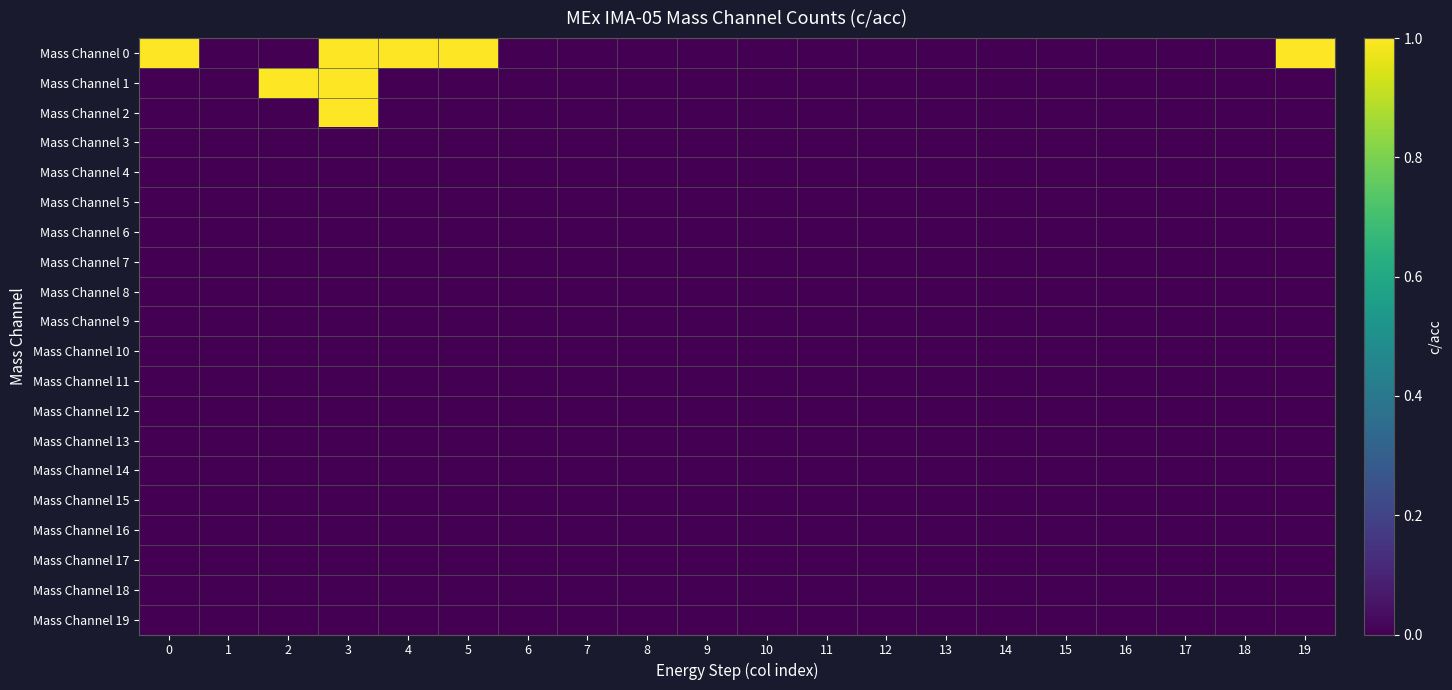

Reading left to right, extract all data points from this chart.

Mass Channel 0: 0=1	1=0	2=0	3=1	4=1	5=1	6=0	7=0	8=0	9=0	10=0	11=0	12=0	13=0	14=0	15=0	16=0	17=0	18=0	19=1
Mass Channel 1: 0=0	1=0	2=1	3=1	4=0	5=0	6=0	7=0	8=0	9=0	10=0	11=0	12=0	13=0	14=0	15=0	16=0	17=0	18=0	19=0
Mass Channel 2: 0=0	1=0	2=0	3=1	4=0	5=0	6=0	7=0	8=0	9=0	10=0	11=0	12=0	13=0	14=0	15=0	16=0	17=0	18=0	19=0
Mass Channel 3: 0=0	1=0	2=0	3=0	4=0	5=0	6=0	7=0	8=0	9=0	10=0	11=0	12=0	13=0	14=0	15=0	16=0	17=0	18=0	19=0
Mass Channel 4: 0=0	1=0	2=0	3=0	4=0	5=0	6=0	7=0	8=0	9=0	10=0	11=0	12=0	13=0	14=0	15=0	16=0	17=0	18=0	19=0
Mass Channel 5: 0=0	1=0	2=0	3=0	4=0	5=0	6=0	7=0	8=0	9=0	10=0	11=0	12=0	13=0	14=0	15=0	16=0	17=0	18=0	19=0
Mass Channel 6: 0=0	1=0	2=0	3=0	4=0	5=0	6=0	7=0	8=0	9=0	10=0	11=0	12=0	13=0	14=0	15=0	16=0	17=0	18=0	19=0
Mass Channel 7: 0=0	1=0	2=0	3=0	4=0	5=0	6=0	7=0	8=0	9=0	10=0	11=0	12=0	13=0	14=0	15=0	16=0	17=0	18=0	19=0
Mass Channel 8: 0=0	1=0	2=0	3=0	4=0	5=0	6=0	7=0	8=0	9=0	10=0	11=0	12=0	13=0	14=0	15=0	16=0	17=0	18=0	19=0
Mass Channel 9: 0=0	1=0	2=0	3=0	4=0	5=0	6=0	7=0	8=0	9=0	10=0	11=0	12=0	13=0	14=0	15=0	16=0	17=0	18=0	19=0
Mass Channel 10: 0=0	1=0	2=0	3=0	4=0	5=0	6=0	7=0	8=0	9=0	10=0	11=0	12=0	13=0	14=0	15=0	16=0	17=0	18=0	19=0
Mass Channel 11: 0=0	1=0	2=0	3=0	4=0	5=0	6=0	7=0	8=0	9=0	10=0	11=0	12=0	13=0	14=0	15=0	16=0	17=0	18=0	19=0
Mass Channel 12: 0=0	1=0	2=0	3=0	4=0	5=0	6=0	7=0	8=0	9=0	10=0	11=0	12=0	13=0	14=0	15=0	16=0	17=0	18=0	19=0
Mass Channel 13: 0=0	1=0	2=0	3=0	4=0	5=0	6=0	7=0	8=0	9=0	10=0	11=0	12=0	13=0	14=0	15=0	16=0	17=0	18=0	19=0
Mass Channel 14: 0=0	1=0	2=0	3=0	4=0	5=0	6=0	7=0	8=0	9=0	10=0	11=0	12=0	13=0	14=0	15=0	16=0	17=0	18=0	19=0
Mass Channel 15: 0=0	1=0	2=0	3=0	4=0	5=0	6=0	7=0	8=0	9=0	10=0	11=0	12=0	13=0	14=0	15=0	16=0	17=0	18=0	19=0
Mass Channel 16: 0=0	1=0	2=0	3=0	4=0	5=0	6=0	7=0	8=0	9=0	10=0	11=0	12=0	13=0	14=0	15=0	16=0	17=0	18=0	19=0
Mass Channel 17: 0=0	1=0	2=0	3=0	4=0	5=0	6=0	7=0	8=0	9=0	10=0	11=0	12=0	13=0	14=0	15=0	16=0	17=0	18=0	19=0
Mass Channel 18: 0=0	1=0	2=0	3=0	4=0	5=0	6=0	7=0	8=0	9=0	10=0	11=0	12=0	13=0	14=0	15=0	16=0	17=0	18=0	19=0
Mass Channel 19: 0=0	1=0	2=0	3=0	4=0	5=0	6=0	7=0	8=0	9=0	10=0	11=0	12=0	13=0	14=0	15=0	16=0	17=0	18=0	19=0